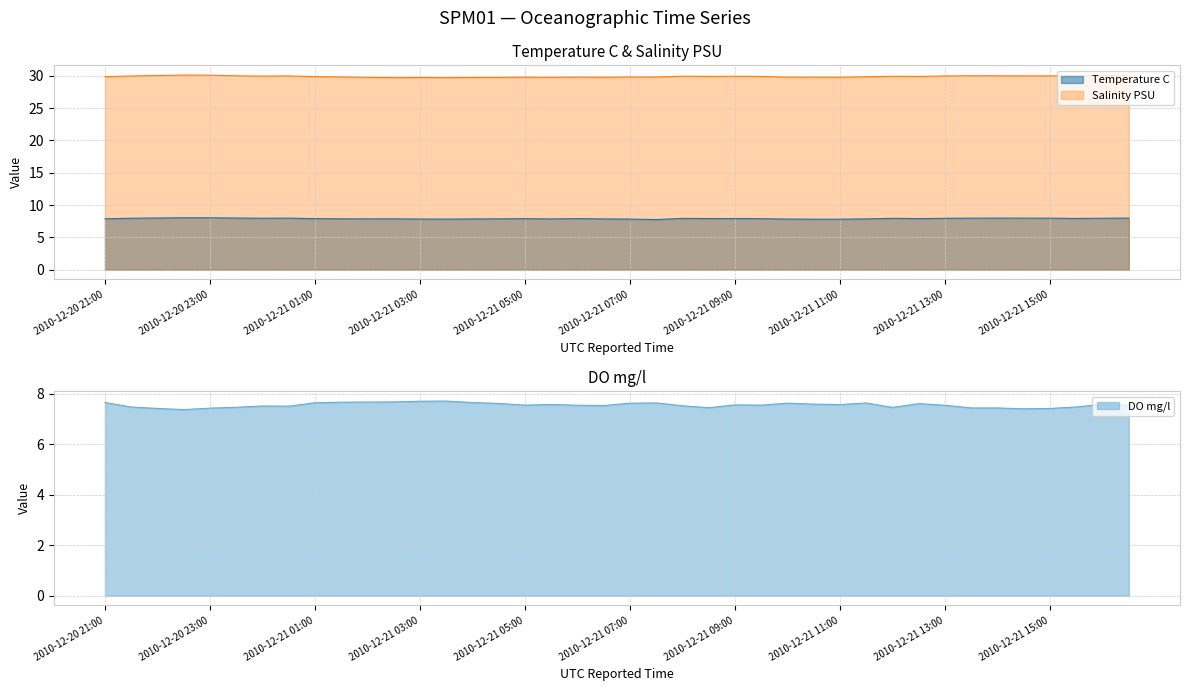

How many interior local valleys does the Salinity PSU series have?

12